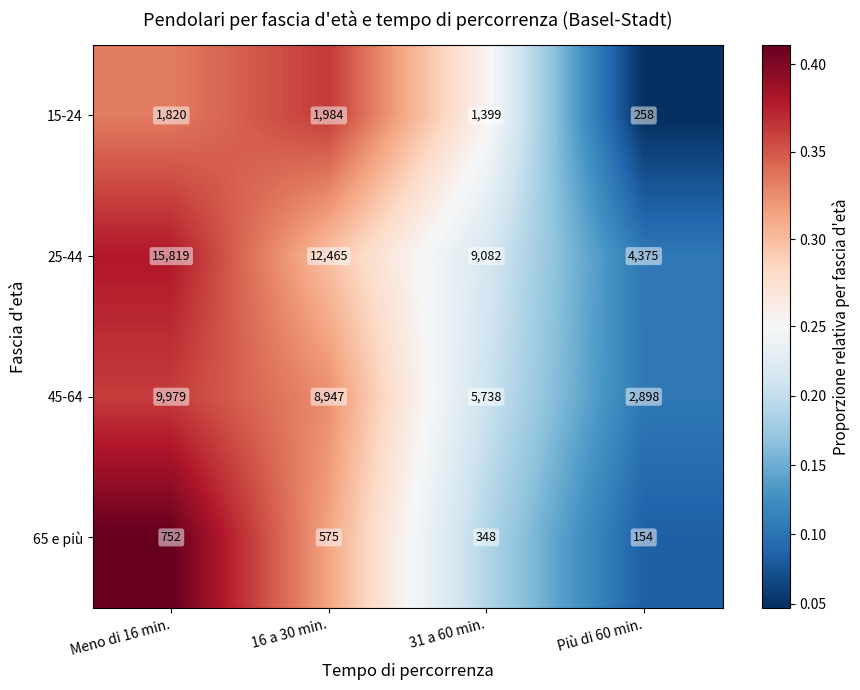

Which series has the widest spread of values?

25-44